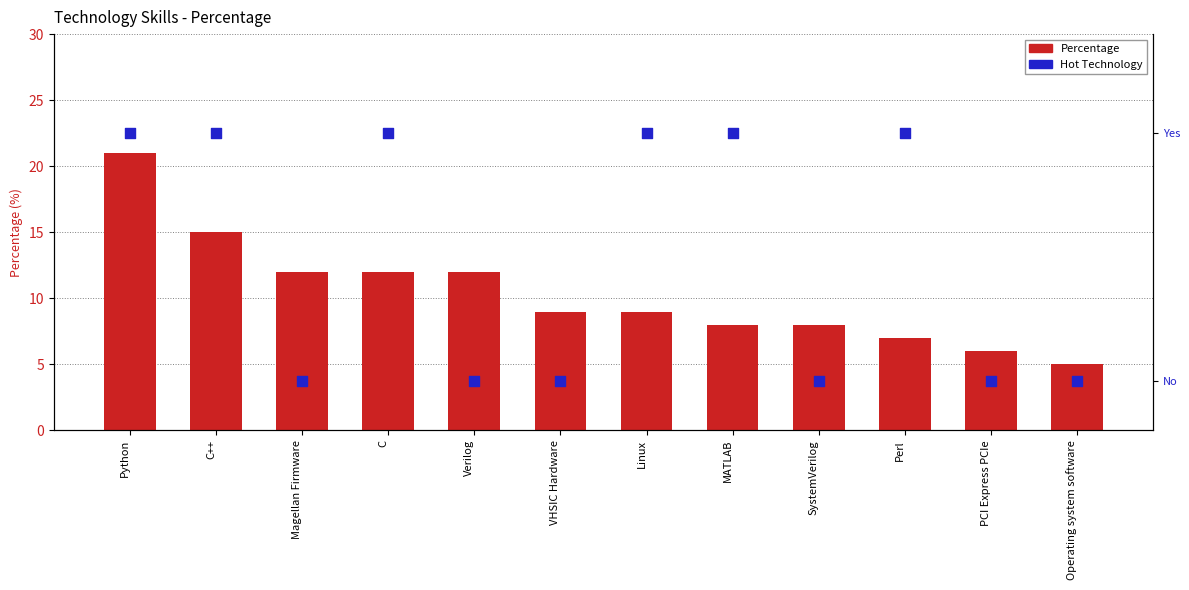

At which category is the sum across all series the highest?

Python